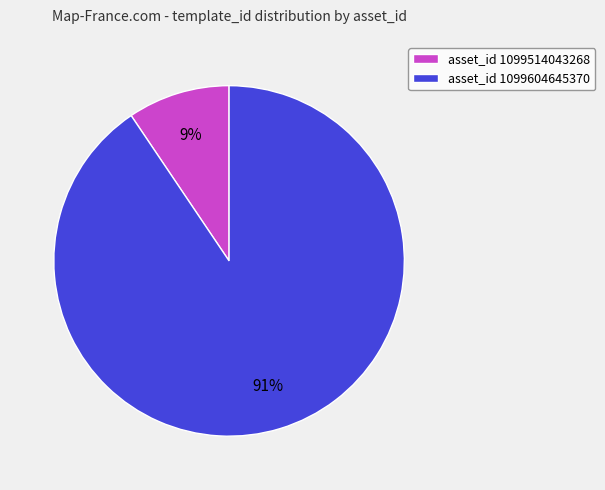

Which has a higher value, asset_id 1099514043268 or asset_id 1099604645370?

asset_id 1099604645370